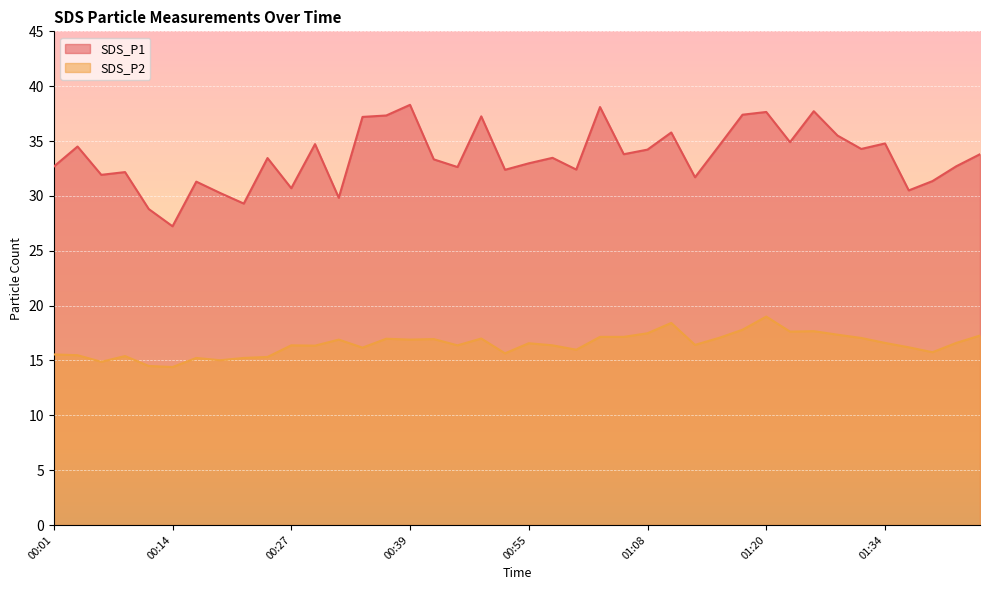

How many categories are shown in the chart?

40